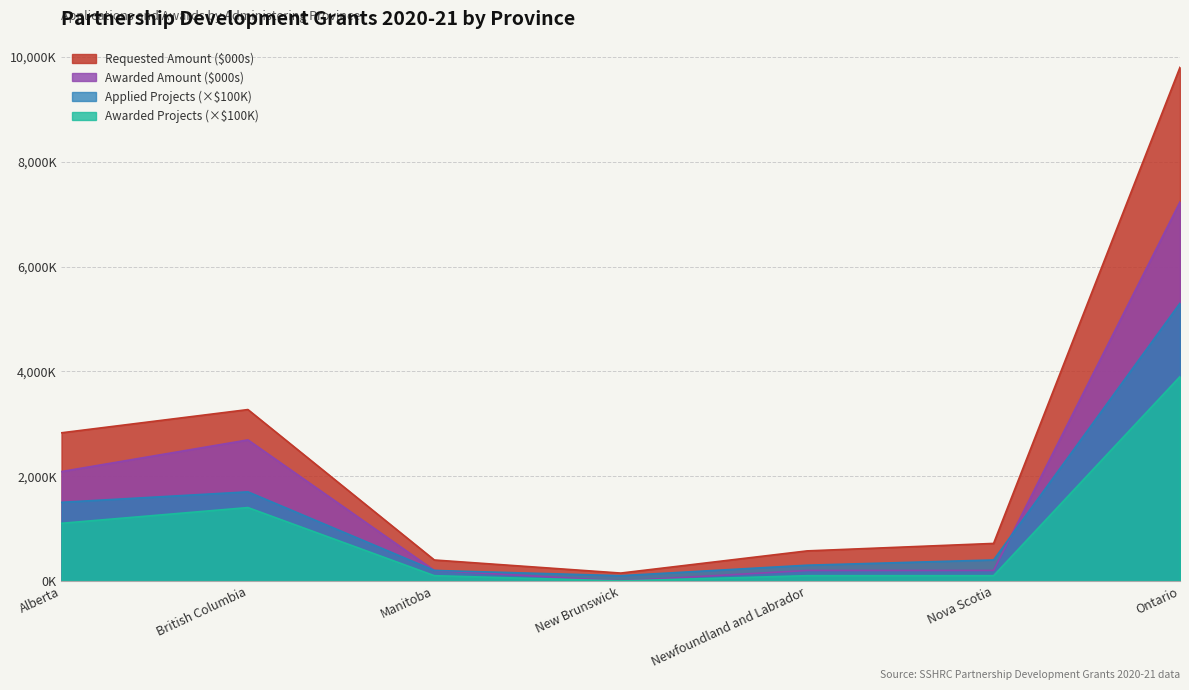

True or false: Requested Amount ($) and Awarded Projects cross at least once.

False